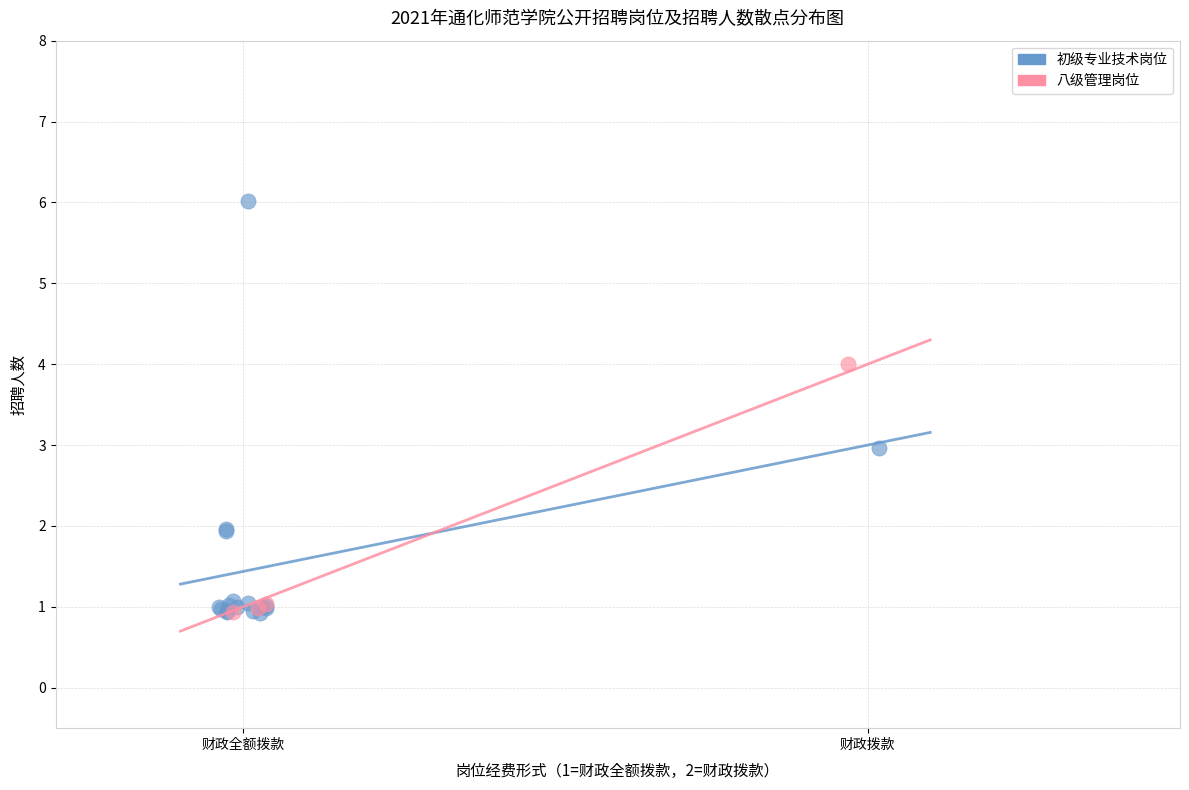

Which series has the widest spread of Y values?

初级专业技术岗位